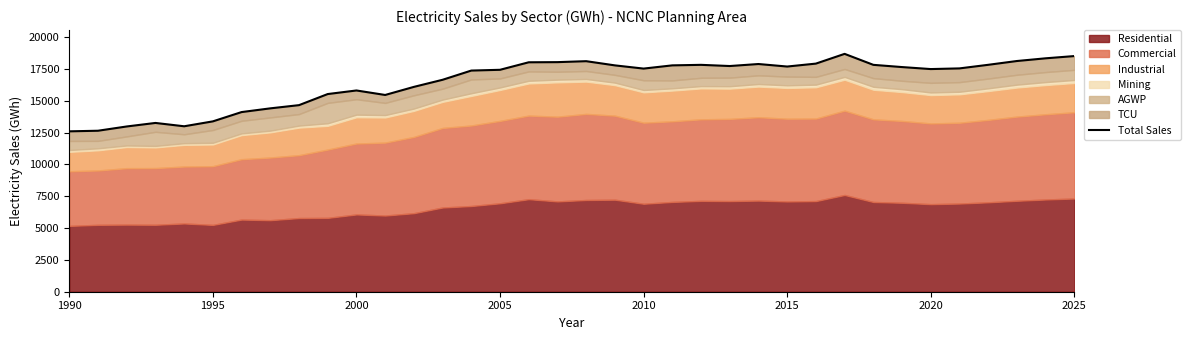

How many data points are less than 17535?

18